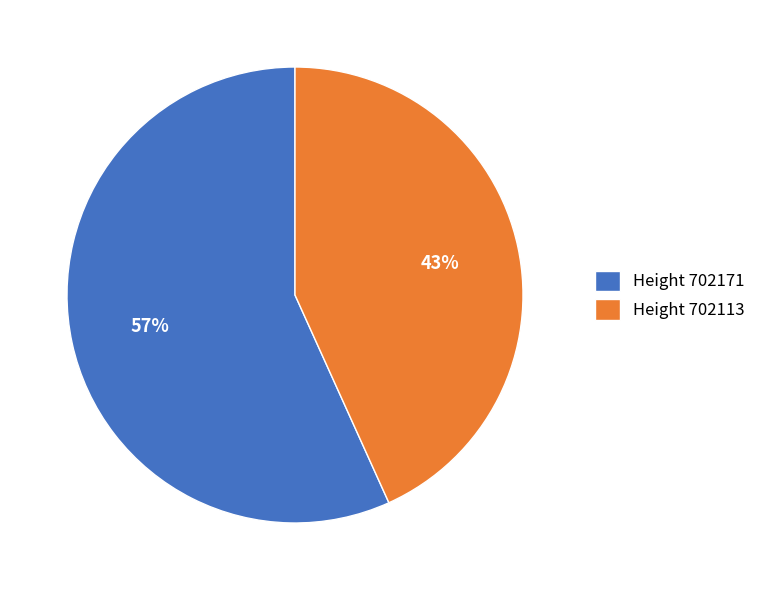

To the nearest percent, what is the difference between the largest and smallest slice percentages?

14%